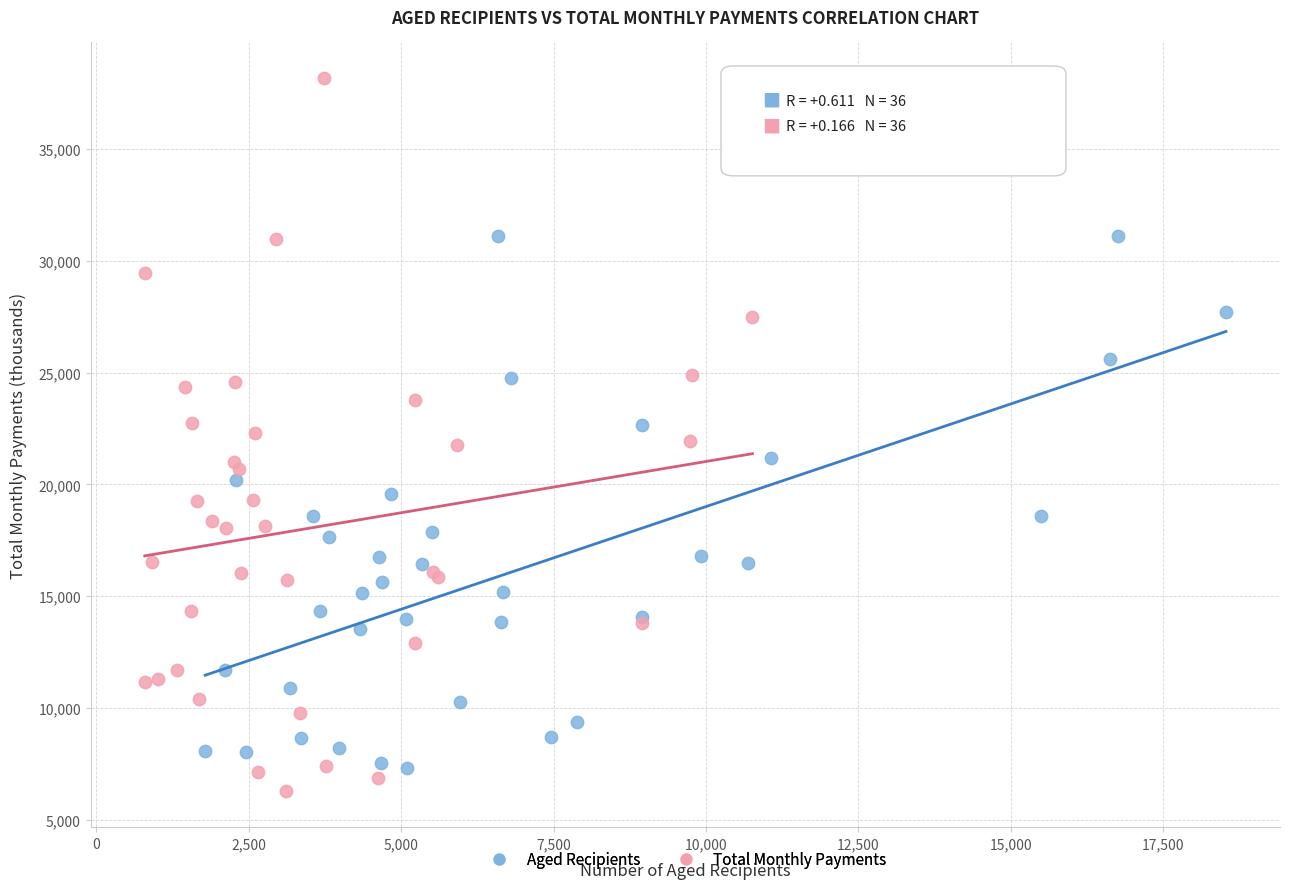

Which series reaches the maximum Y coordinate?

Total Monthly Payments